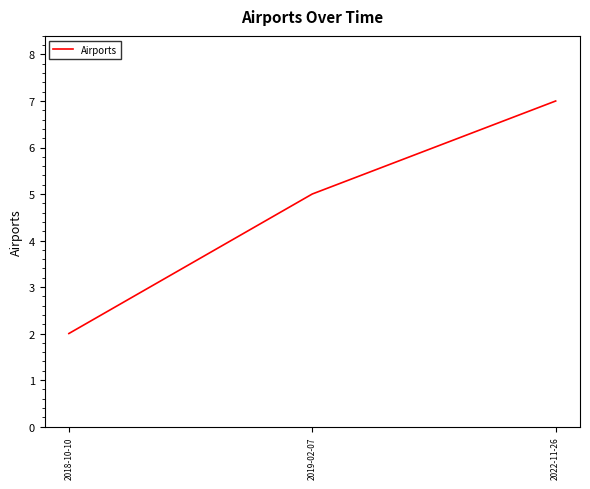

Reading left to right, transcribe all the data shown in this chart.

2018-10-10=2	2019-02-07=5	2022-11-26=7